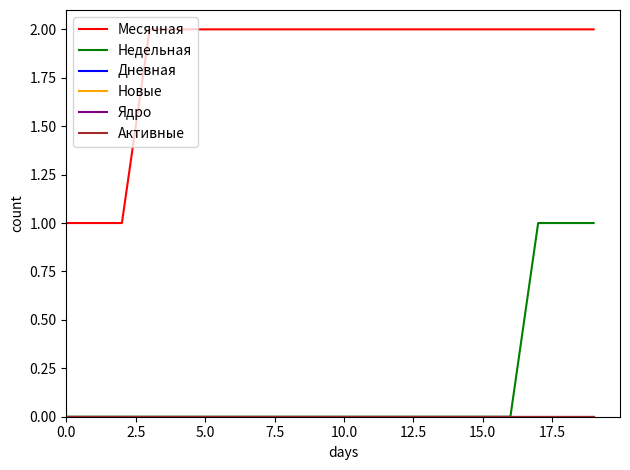

Is this an area chart (filled region under the line)?

No